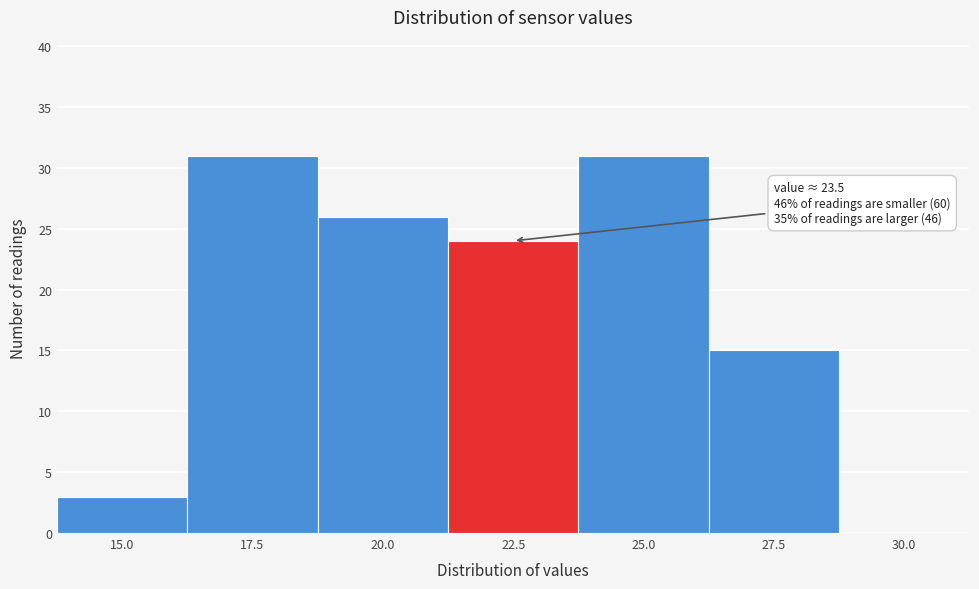

Reading left to right, transcribe all the data shown in this chart.

15.0=3	17.5=31	20.0=26	22.5=24	25.0=31	27.5=15	30.0=0